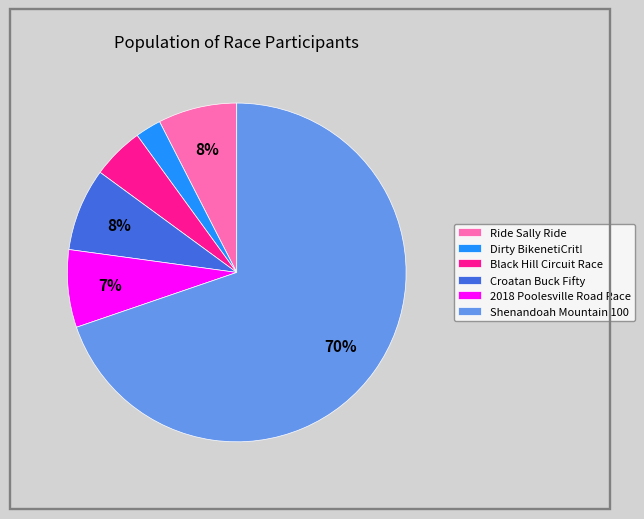

Which category has the smallest portion of the pie?

Dirty BikenetiCrit!